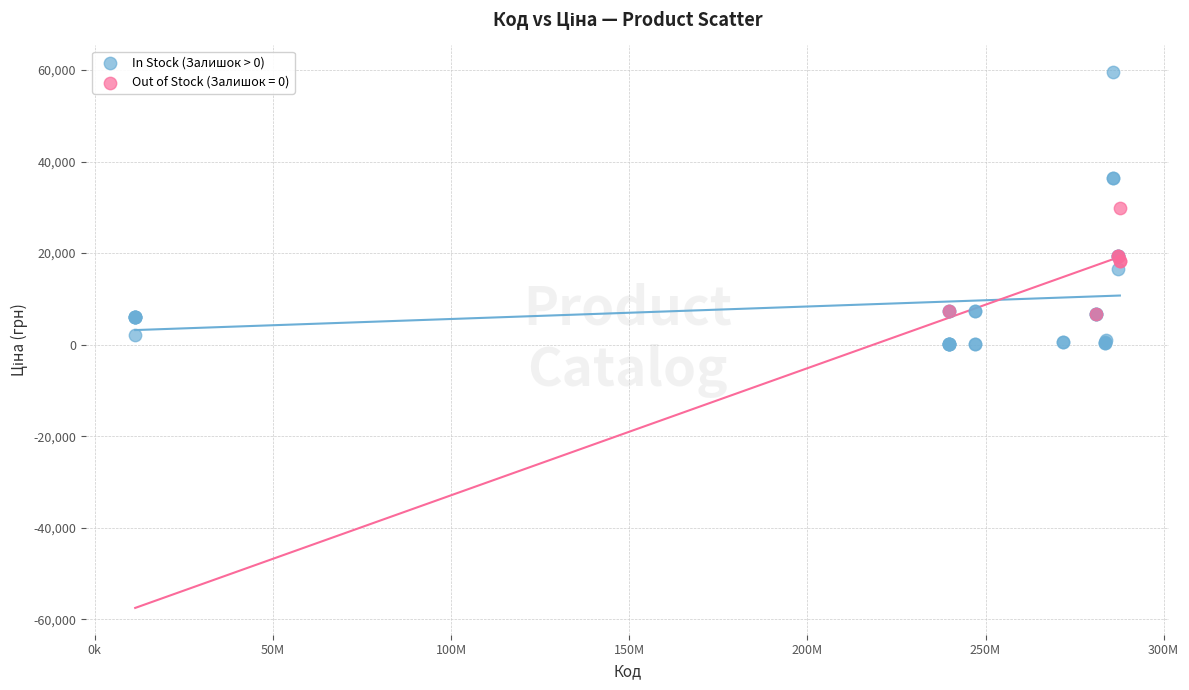

Which series reaches the minimum Y coordinate?

In Stock (Залишок > 0)